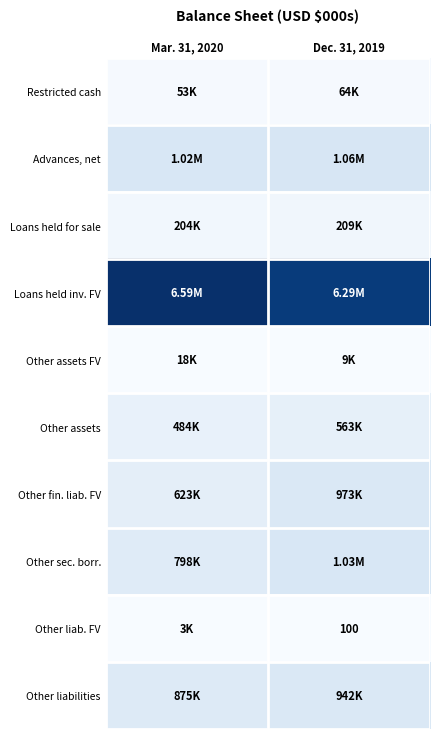

At which category is the sum across all series the highest?

Dec. 31, 2019